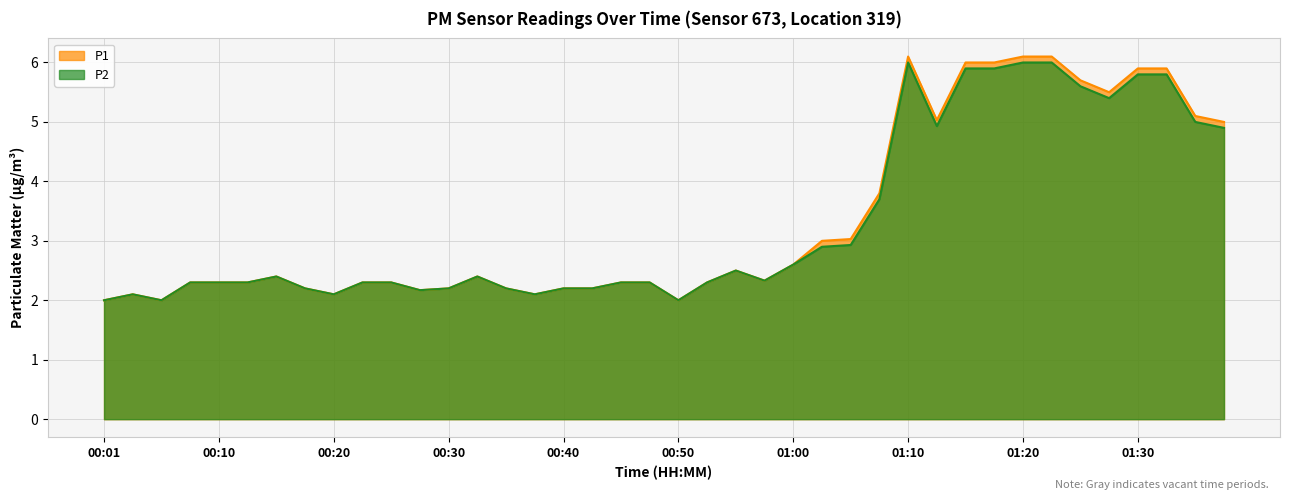

What are all the series names shown in the legend?

P1, P2